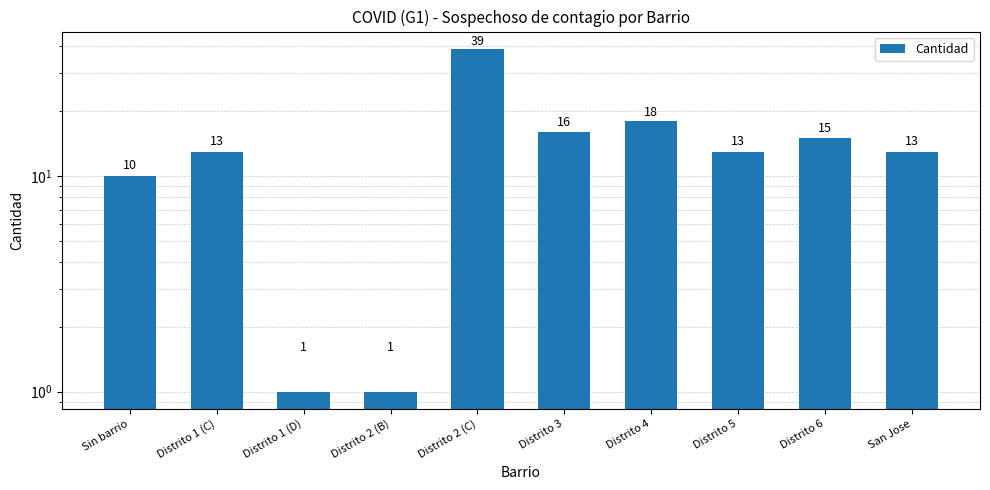

Reading right to left, extract all data points from this chart.

San Jose=13	Distrito 6=15	Distrito 5=13	Distrito 4=18	Distrito 3=16	Distrito 2 (C)=39	Distrito 2 (B)=1	Distrito 1 (D)=1	Distrito 1 (C)=13	Sin barrio=10